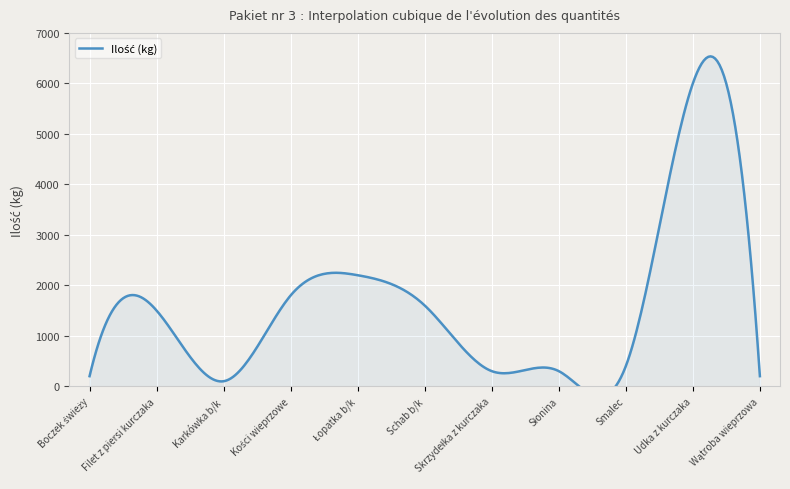

What is the maximum value shown in the chart?

6000